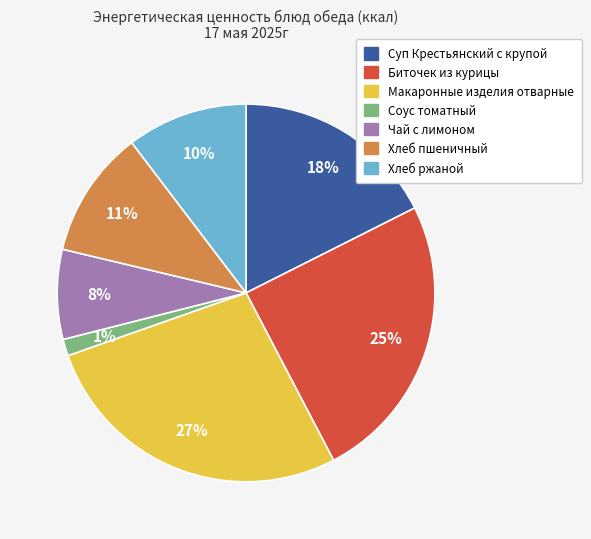

Which has a higher value, Хлеб пшеничный or Соус томатный?

Хлеб пшеничный